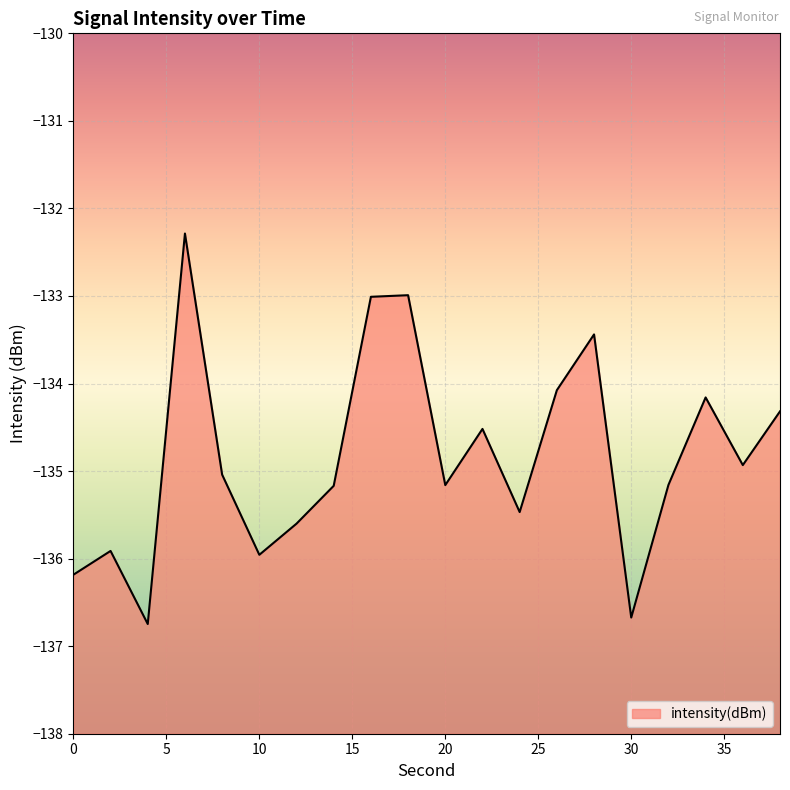

Is it true that the value at 16 is -88.0?

False